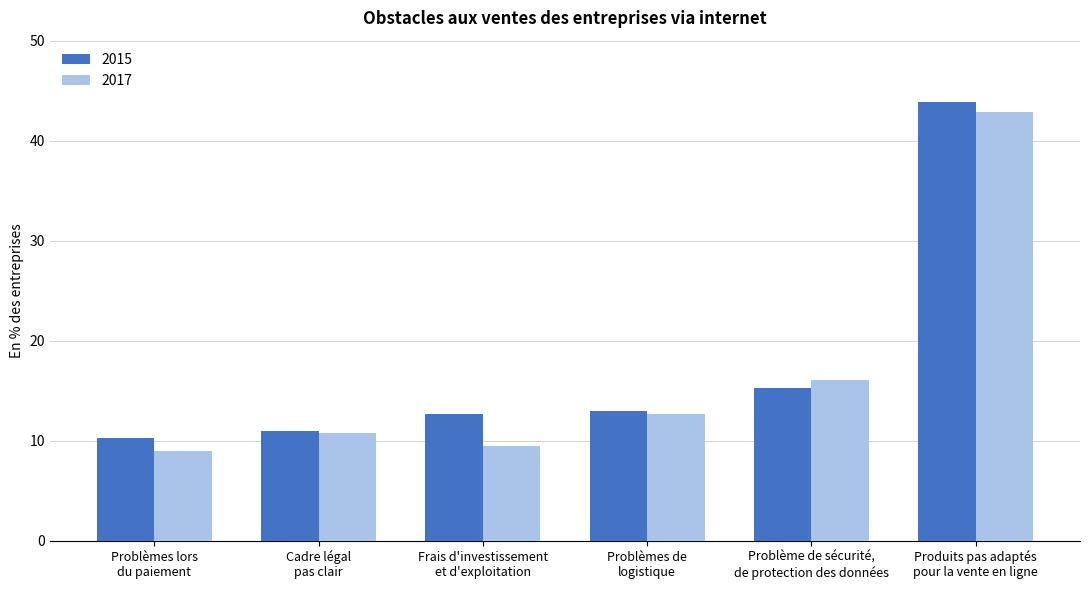

Read the 2015 value at Frais d'investissement
et d'exploitation.

12.7